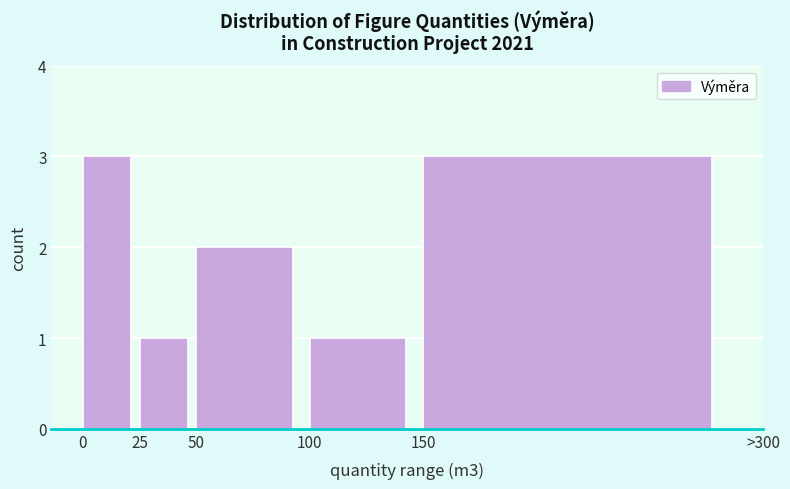

Reading left to right, extract all data points from this chart.

0=3	25=1	50=2	100=1	150=3